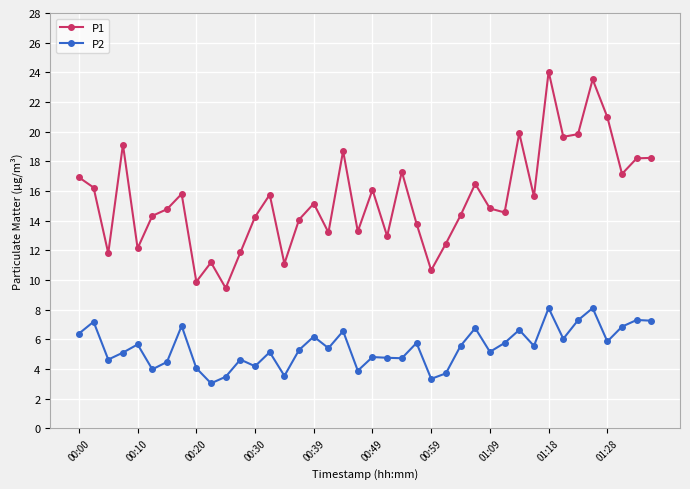

How many lines are shown in the chart?

2